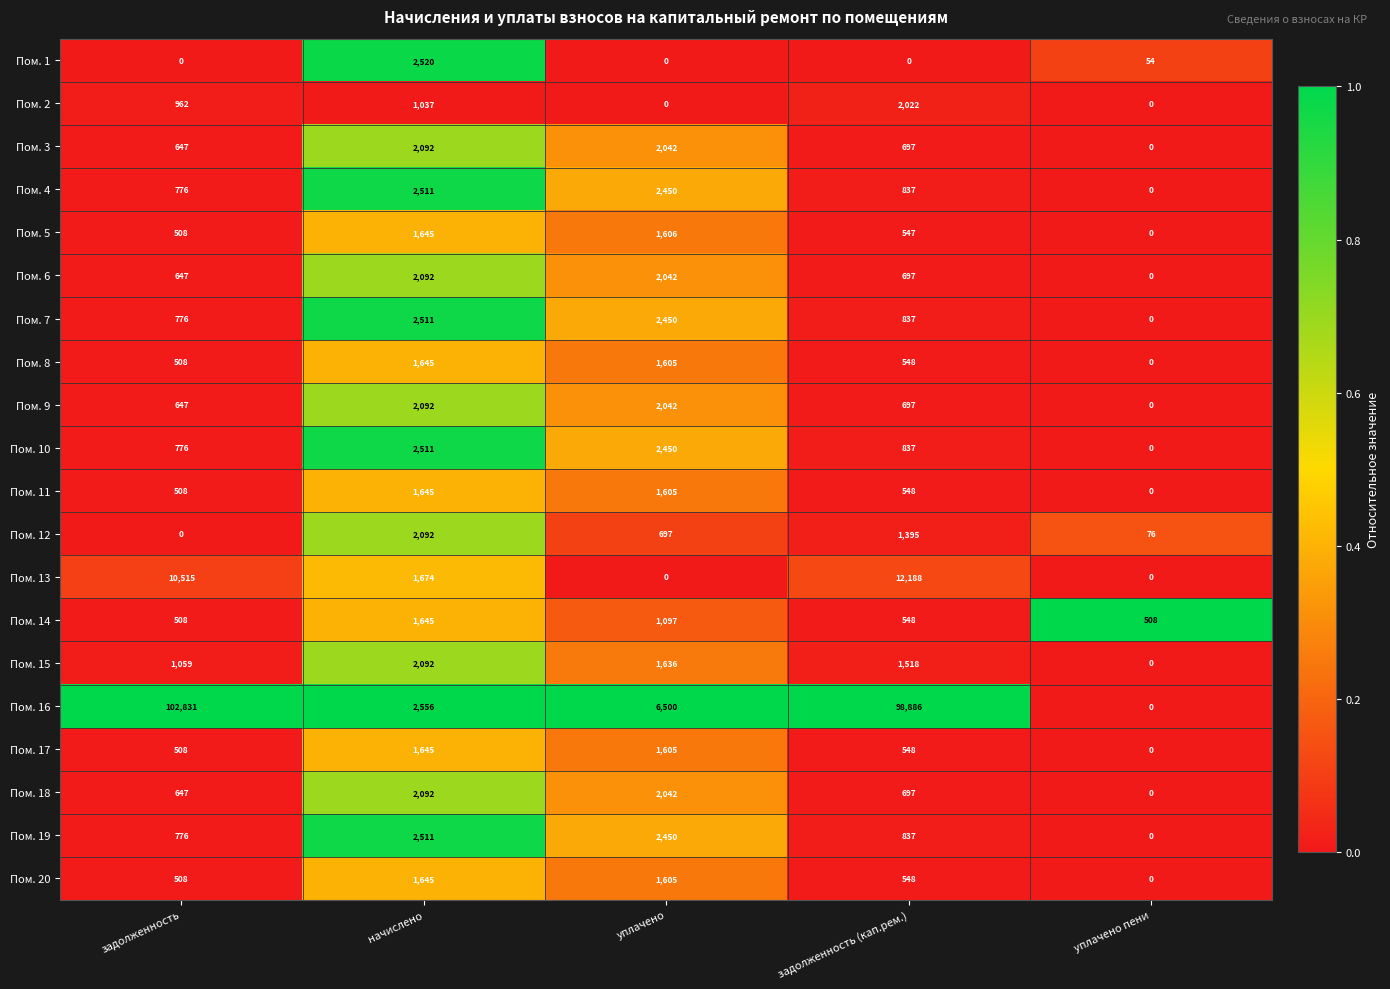

What is the average value of the Пом. 11 series?

861